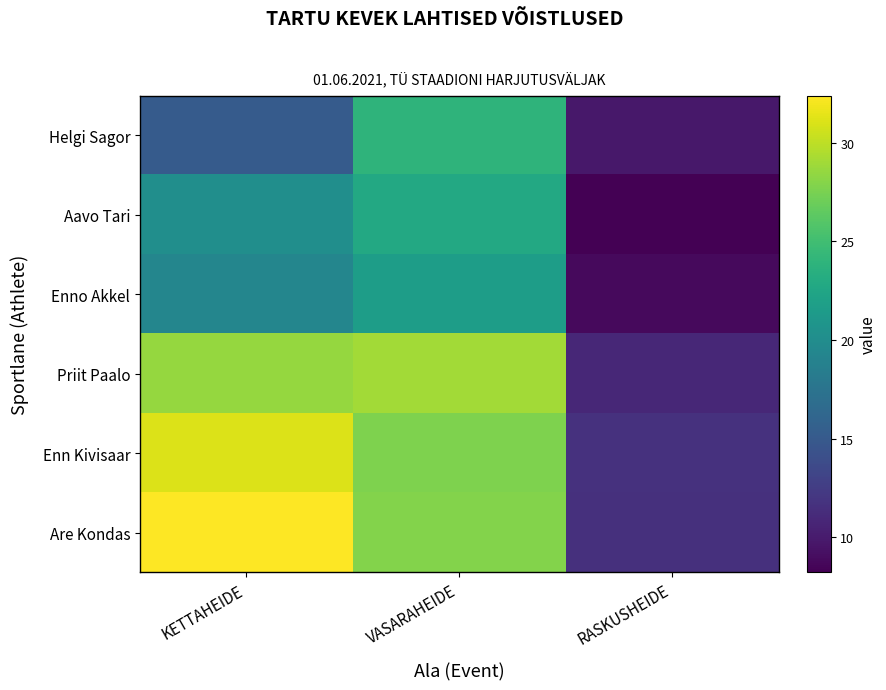

Reading left to right, transcribe all the data shown in this chart.

Helgi Sagor: KETTAHEIDE=15.1	VASARAHEIDE=24.0	RASKUSHEIDE=9.8
Aavo Tari: KETTAHEIDE=20.2	VASARAHEIDE=22.8	RASKUSHEIDE=8.2
Enno Akkel: KETTAHEIDE=19.4	VASARAHEIDE=21.7	RASKUSHEIDE=8.8
Priit Paalo: KETTAHEIDE=28.5	VASARAHEIDE=29.1	RASKUSHEIDE=10.9
Enn Kivisaar: KETTAHEIDE=31.1	VASARAHEIDE=27.7	RASKUSHEIDE=11.7
Are Kondas: KETTAHEIDE=32.4	VASARAHEIDE=27.9	RASKUSHEIDE=11.6